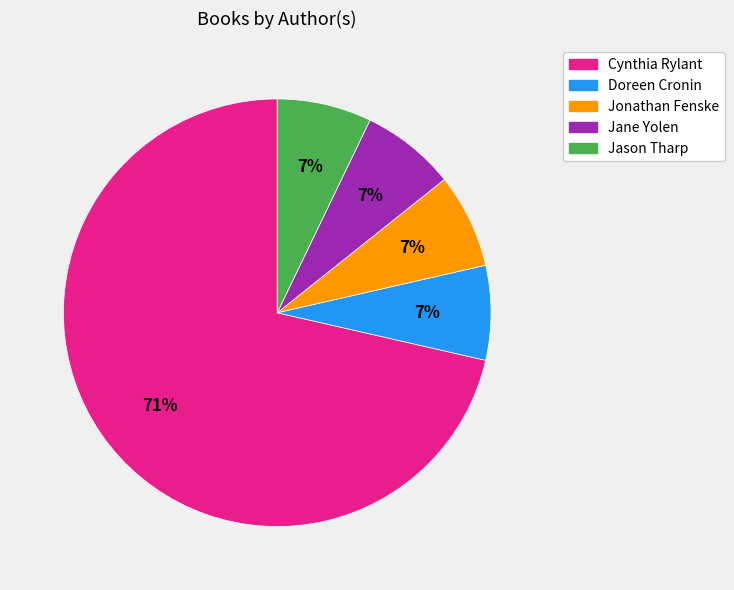

Does any single category account for the majority?

Yes